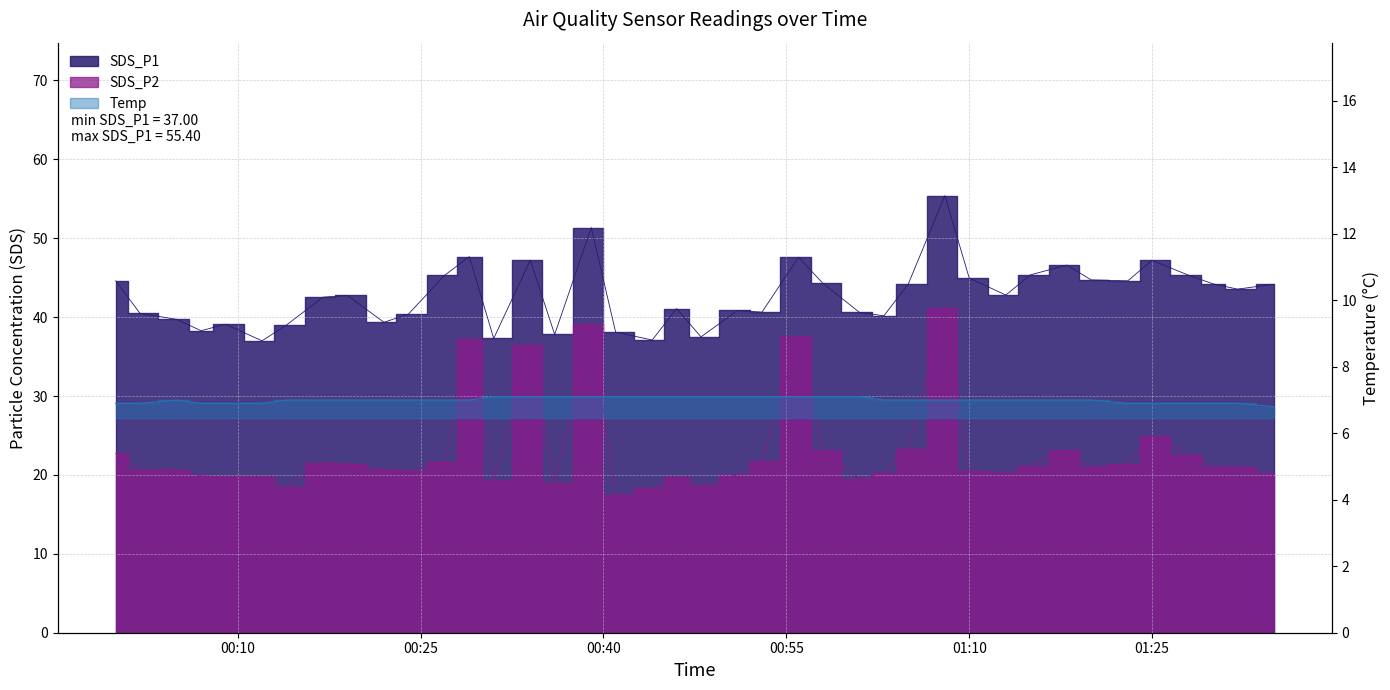

What is the difference between the highest and lowest values at 2022/11/14 00:29?

40.7